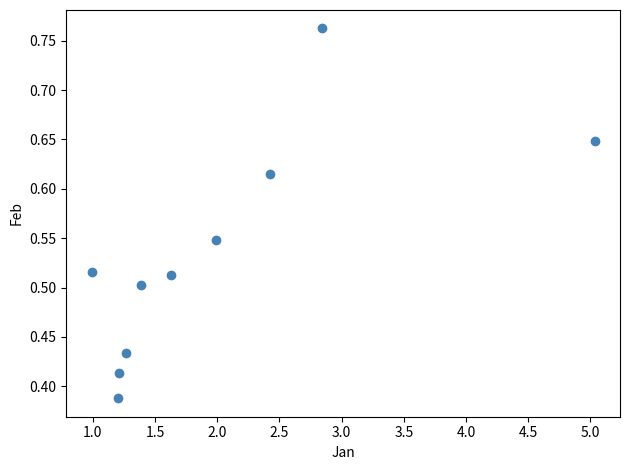

What is the range of X values (max minus min)?

4.0